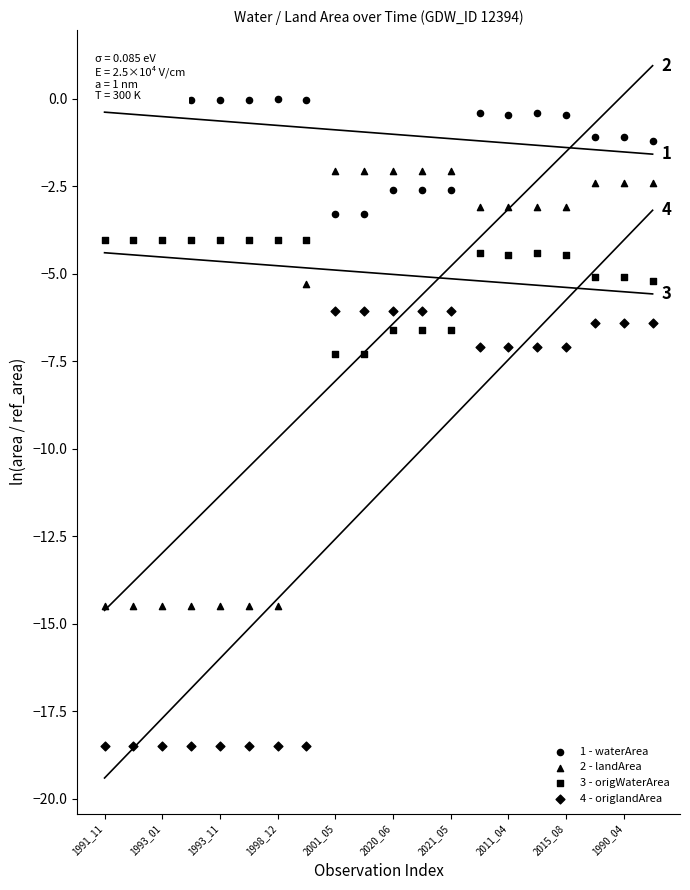

At how many categories does at least one series exceed -10?

20